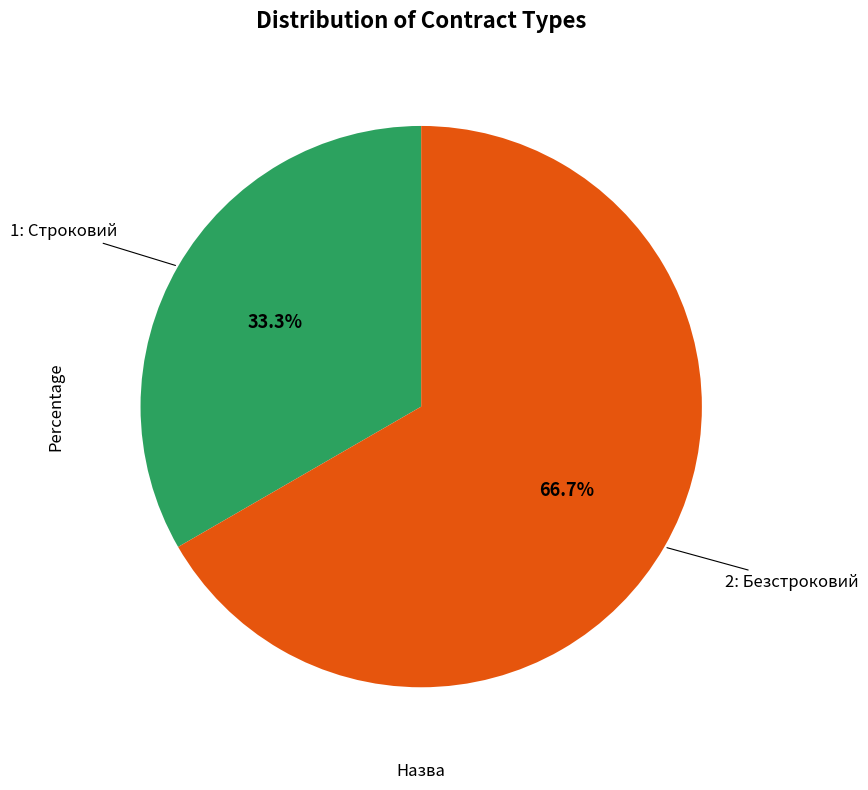

Does any single category account for the majority?

Yes